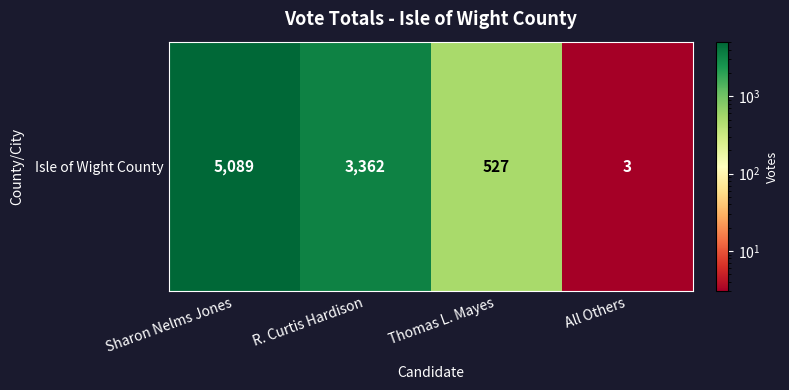

What is the greatest value displayed?

5089